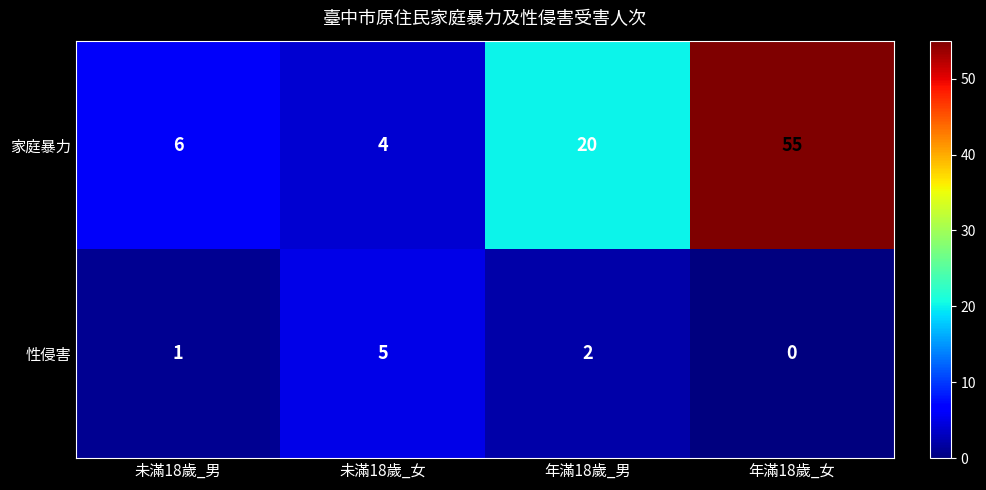

At which label is 性侵害 closest to 2?

年滿18歲_男